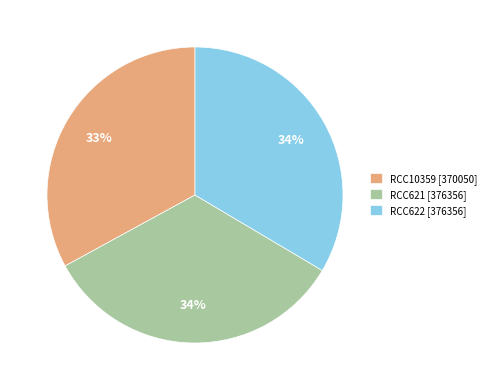

How many slices are in this pie chart?

3